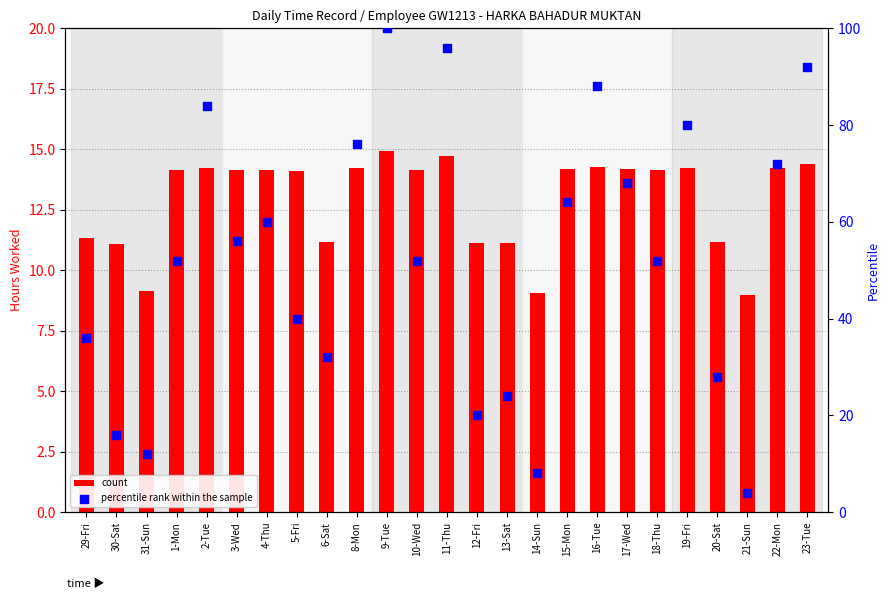

At how many categories does at least one series exceed 35?

17